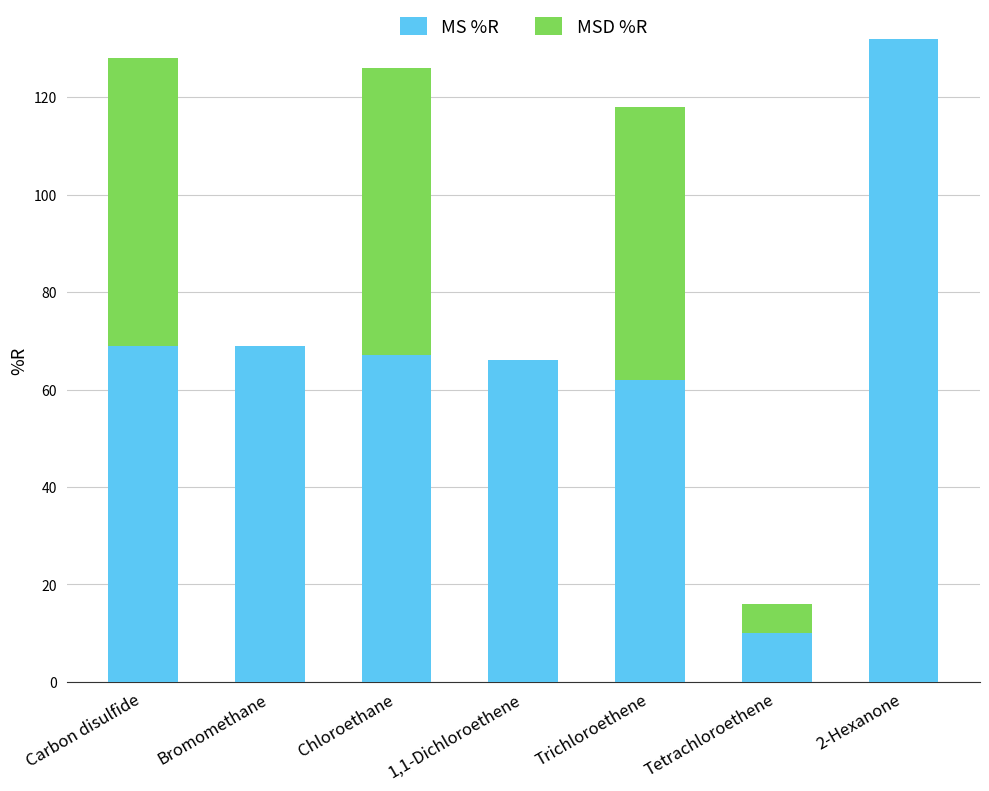

What is the total value across all series at Tetrachloroethene?

16